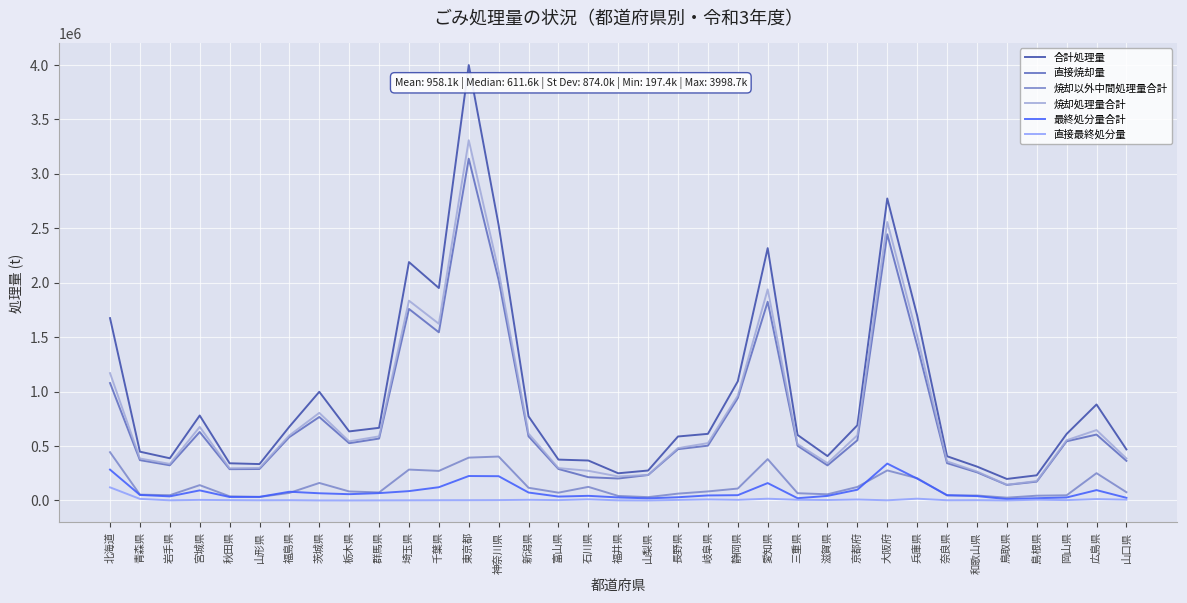

Does the chart display data point markers on the line(s)?

No